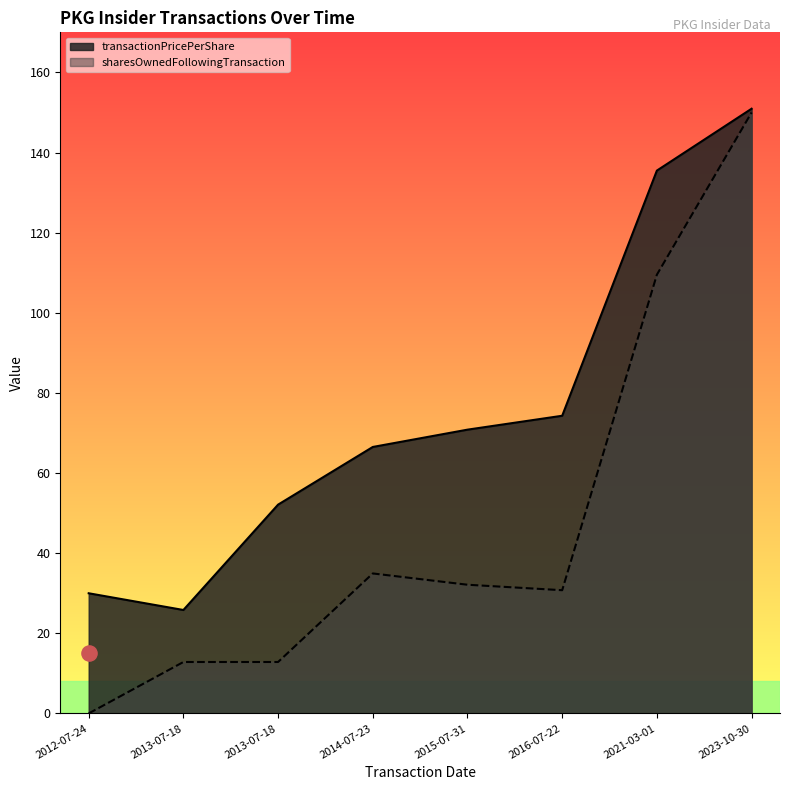

Is the value of transactionPricePerShare at 2016-07-22 greater than the value of sharesOwnedFollowingTransaction at 2023-10-30?

No